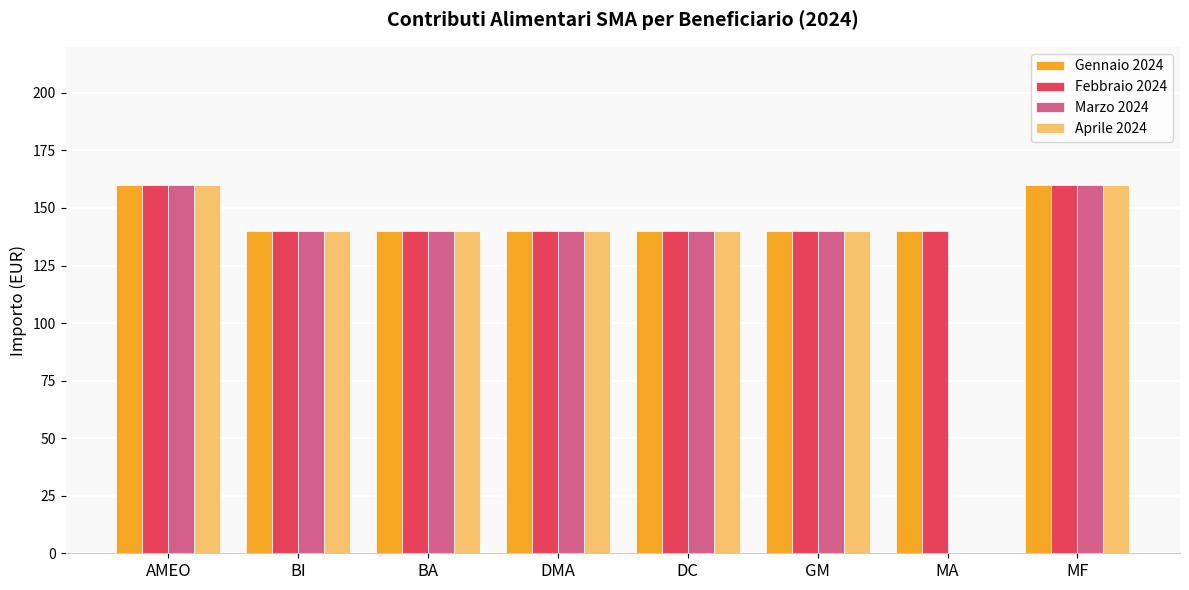

The value of Aprile 2024 at DMA is 140. True or false?

True